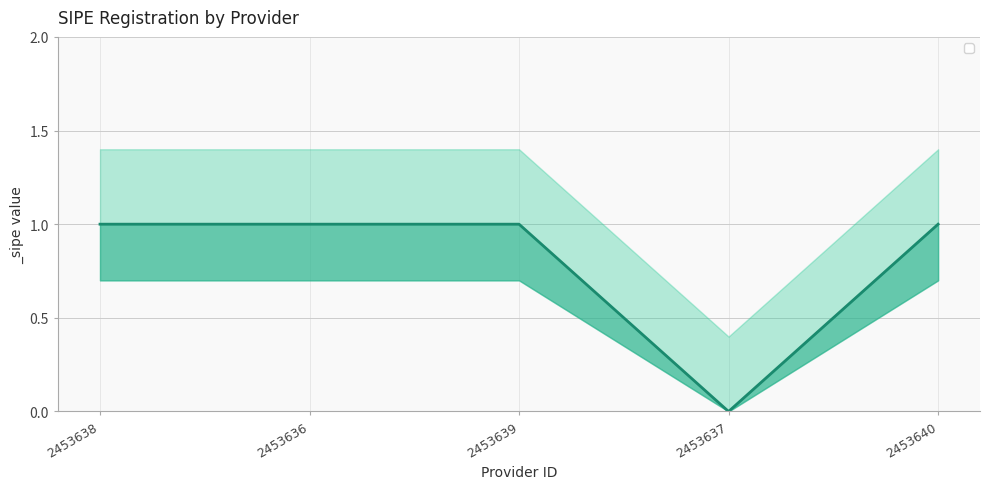

Reading left to right, extract all data points from this chart.

1	1	1	0	1